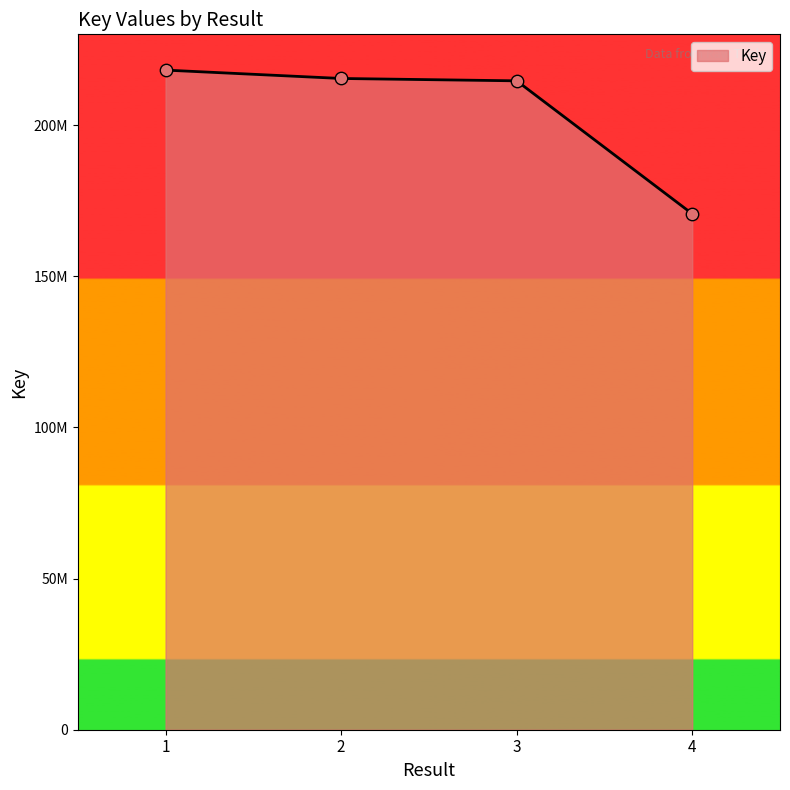

What is the change in value from 2 to 3?

-779825